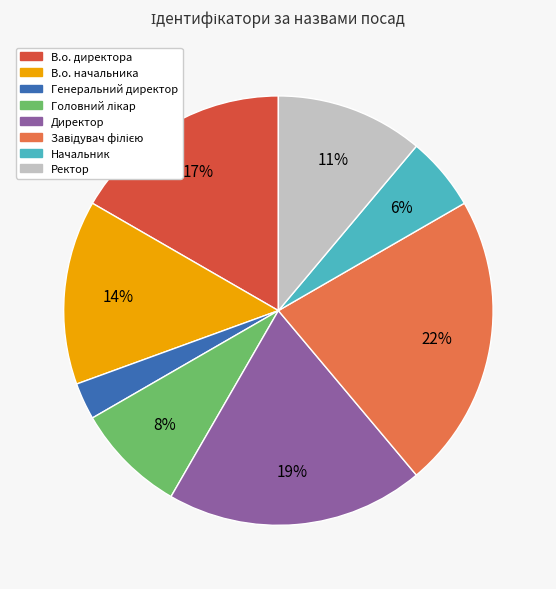

What is the smallest slice in the pie chart?

Генеральний директор